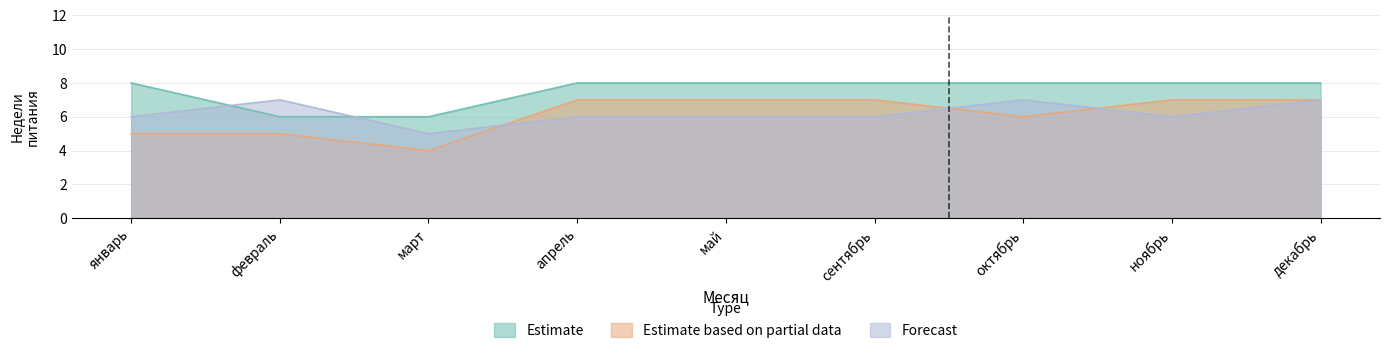

In Forecast, how many points are lower than both neighbors (excluding endpoints)?

2